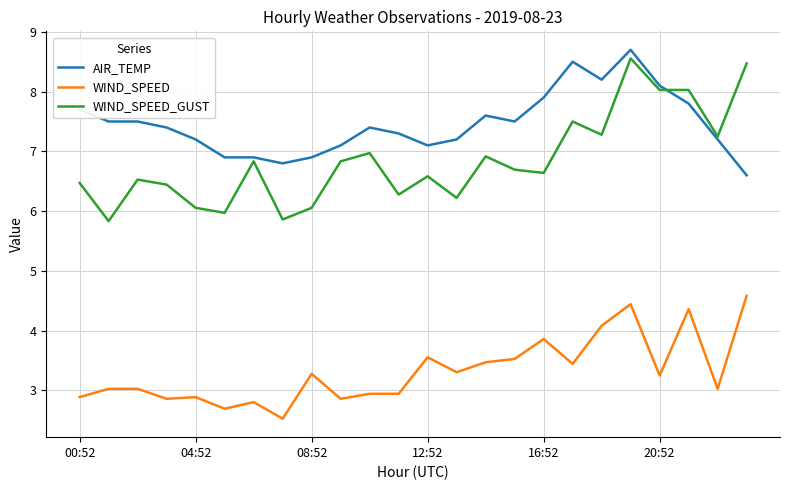

What is the minimum value shown in the chart?

2.5